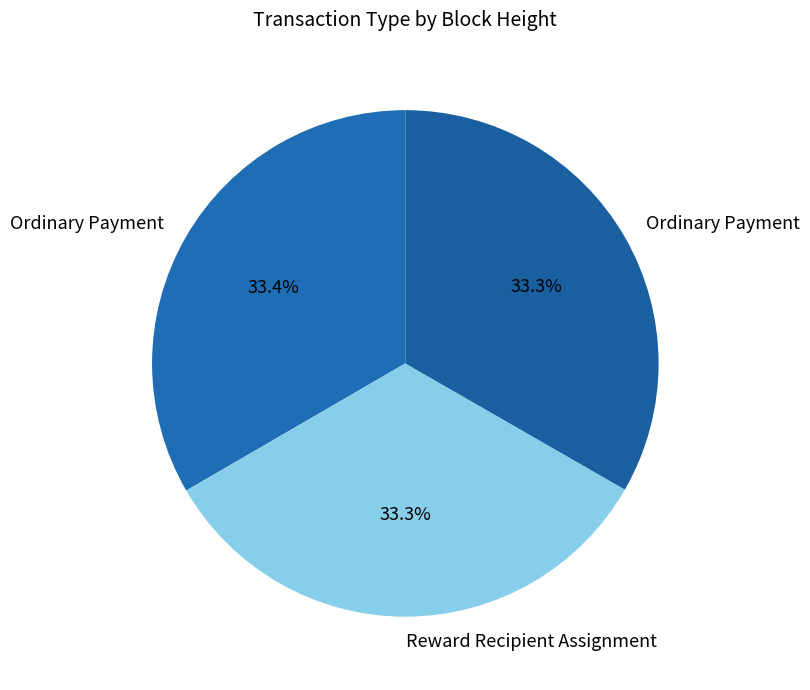

How many segments does this pie chart have?

3